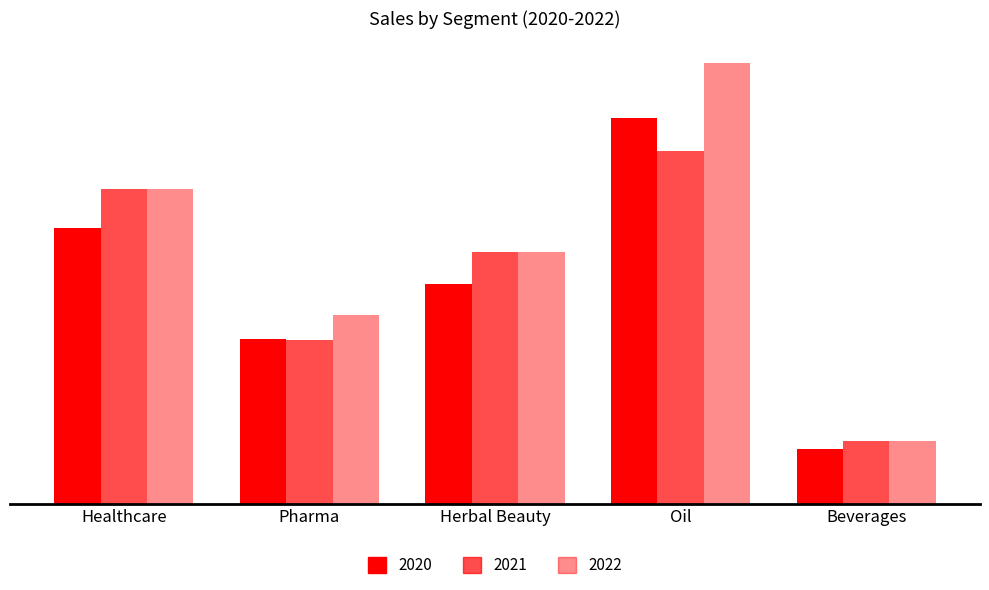

Are the bars horizontal?

No